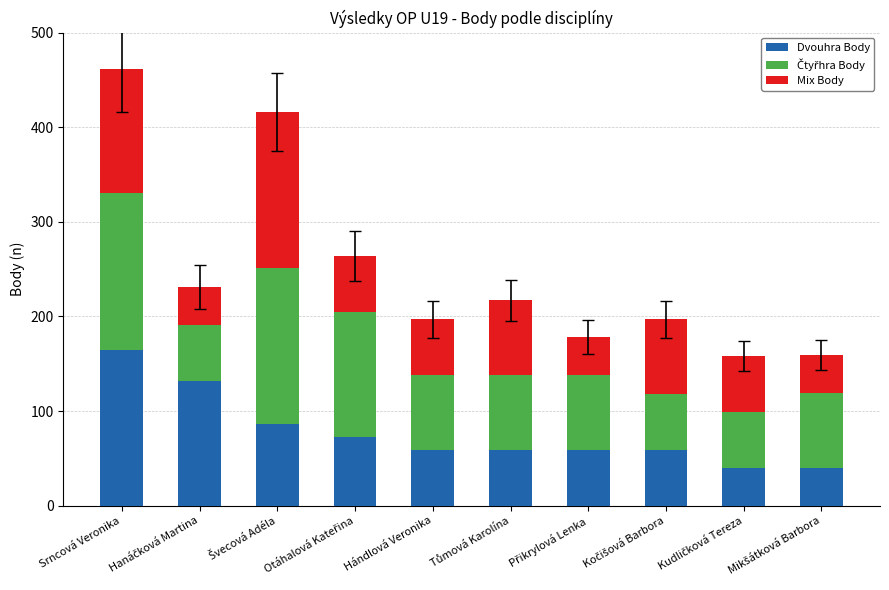

How many distinct data groups are displayed?

3